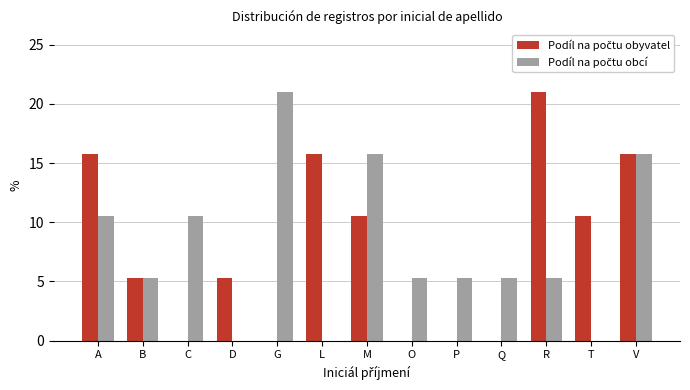

What is the total value across all series at M?

26.3